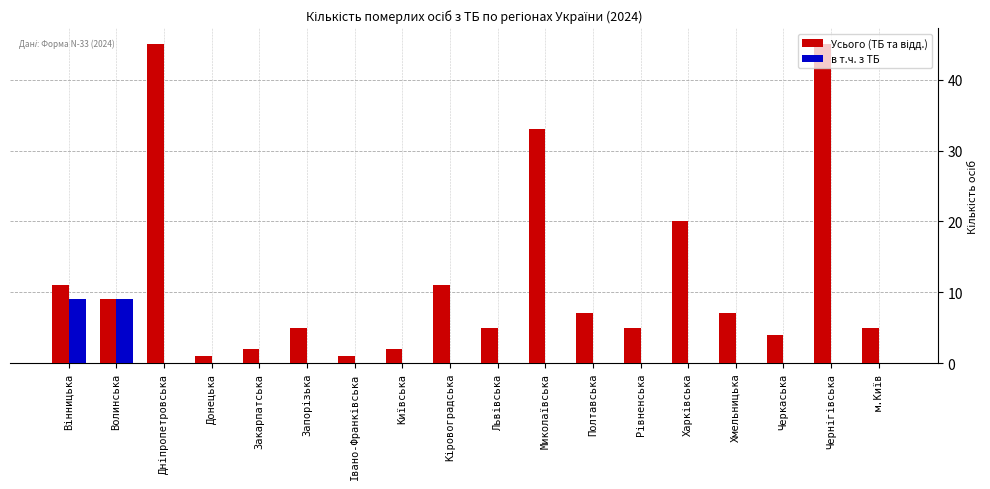

True or false: в т.ч. з ТБ has a value of 3 at Полтавська.

False